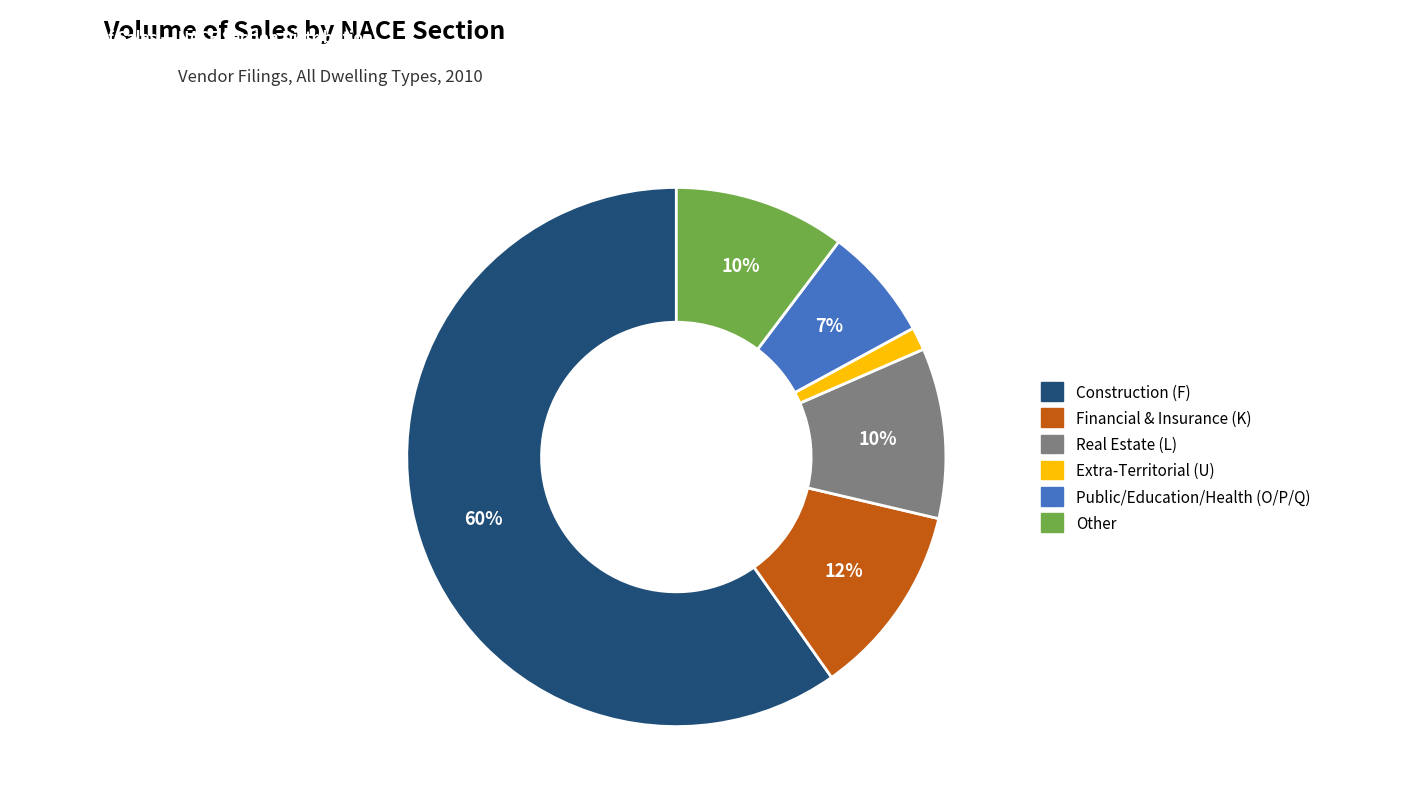

Is the sum of Other and Public/Education/Health (O/P/Q) greater than half?

No